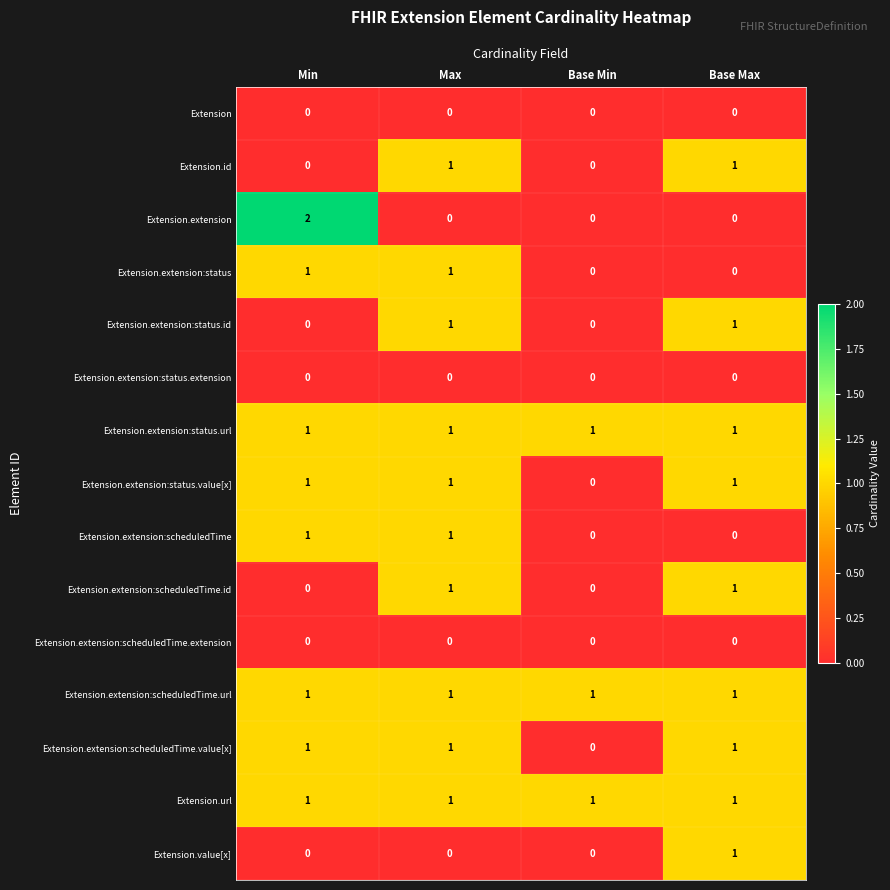

At which category is the sum across all series the highest?

Max